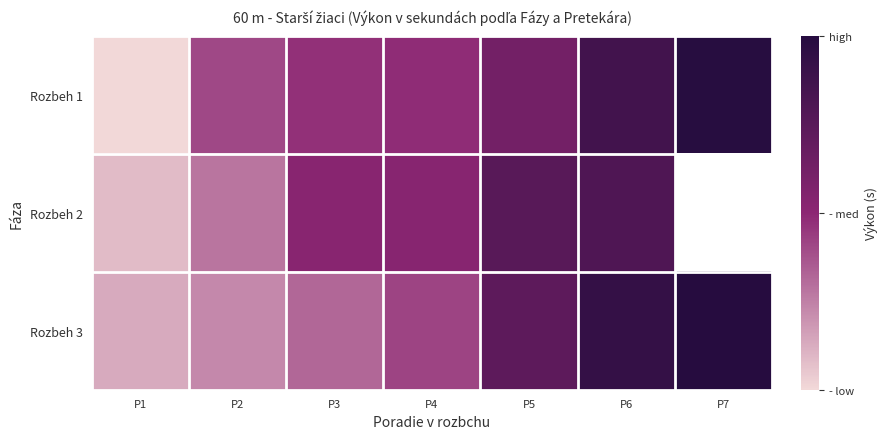

What is the difference between the second highest and minimum values in the Rozbeh 2 series?

1.3